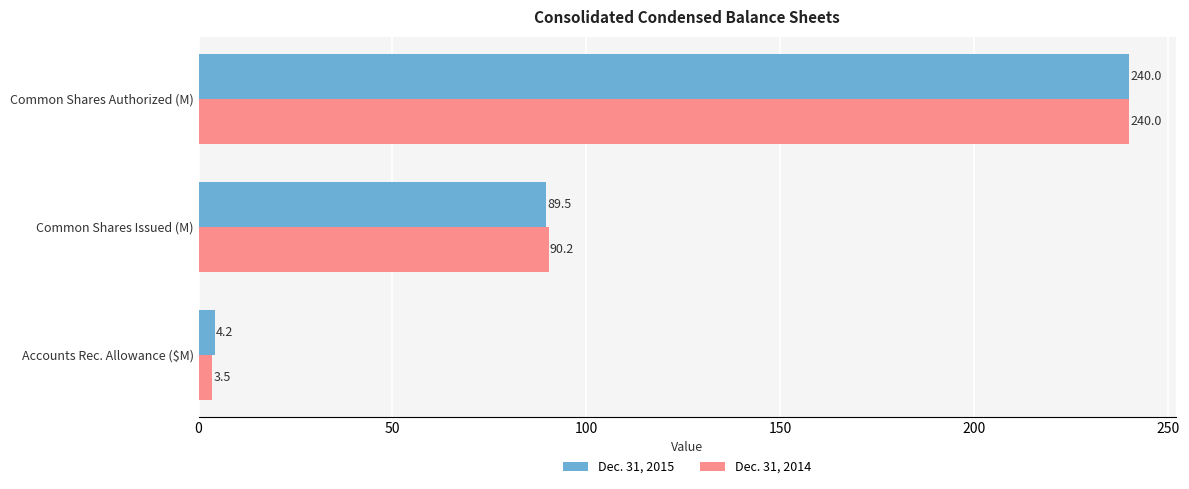

At which label is Dec. 31, 2014 closest to 121?

Common Shares Issued (M)